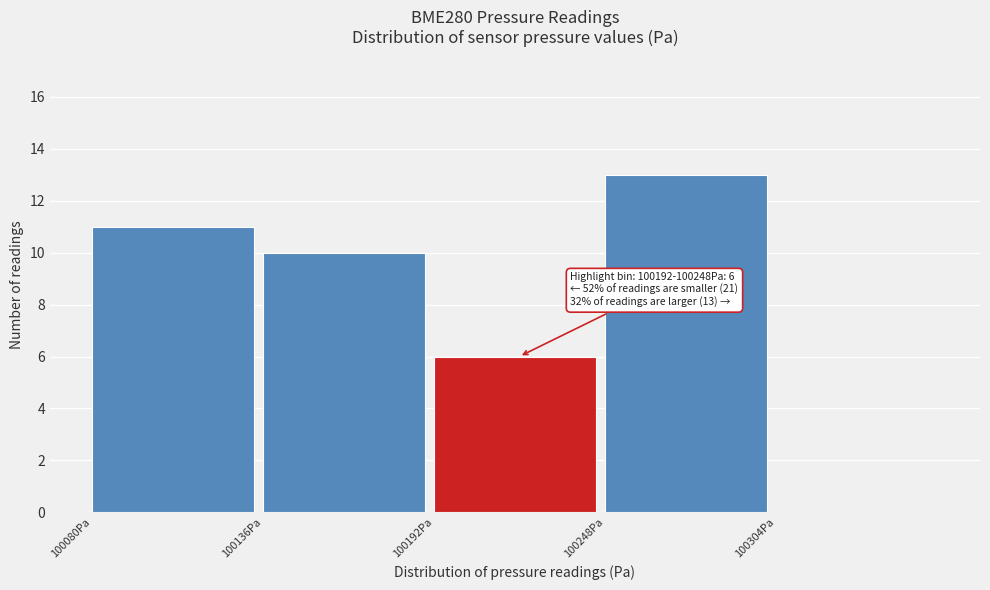

Over which range of the x-axis is the bar tallest?

100248 to 100304